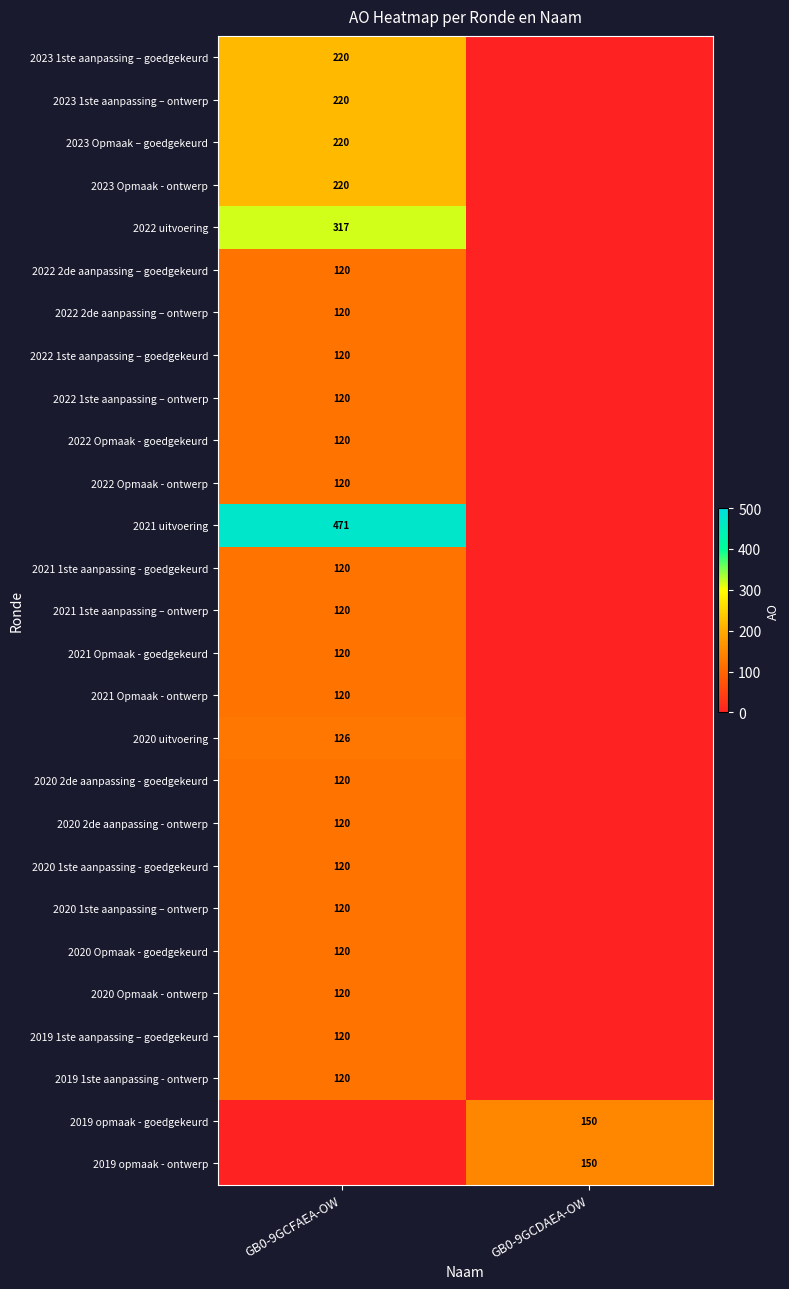

The value of 2020 uitvoering at GB0-9GCFAEA-OW is 182. True or false?

False